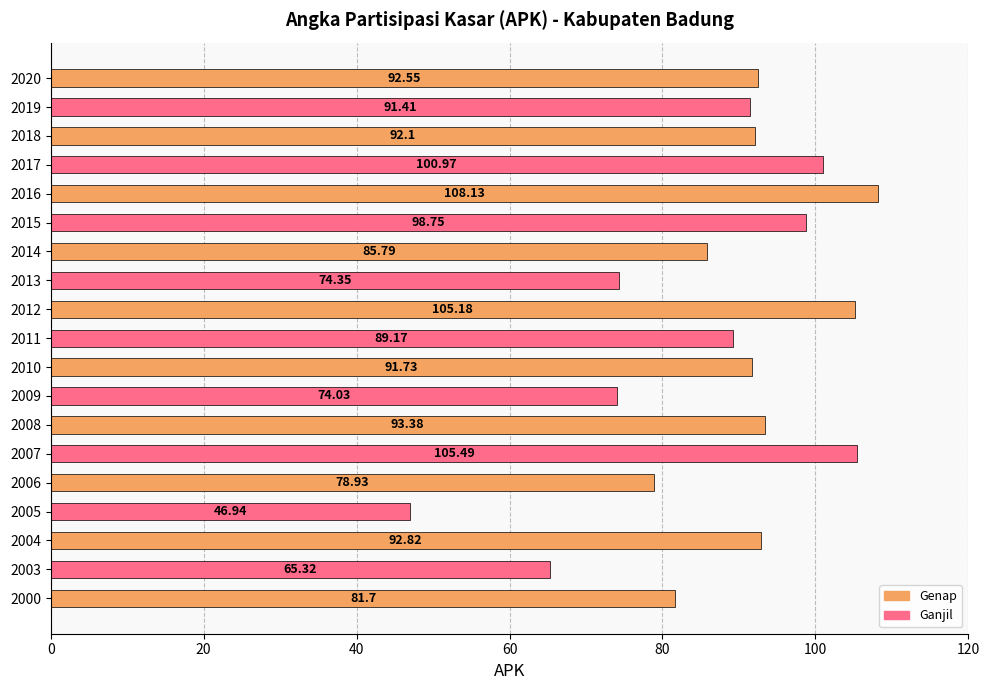

Rank the categories by value from highest to lowest.

2016, 2007, 2012, 2017, 2015, 2008, 2004, 2020, 2018, 2010, 2019, 2011, 2014, 2000, 2006, 2013, 2009, 2003, 2005